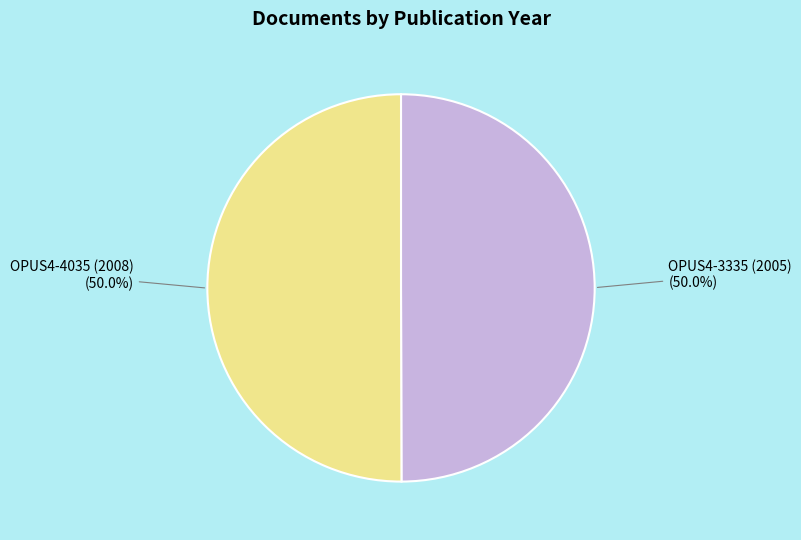

How many slices are in this pie chart?

2